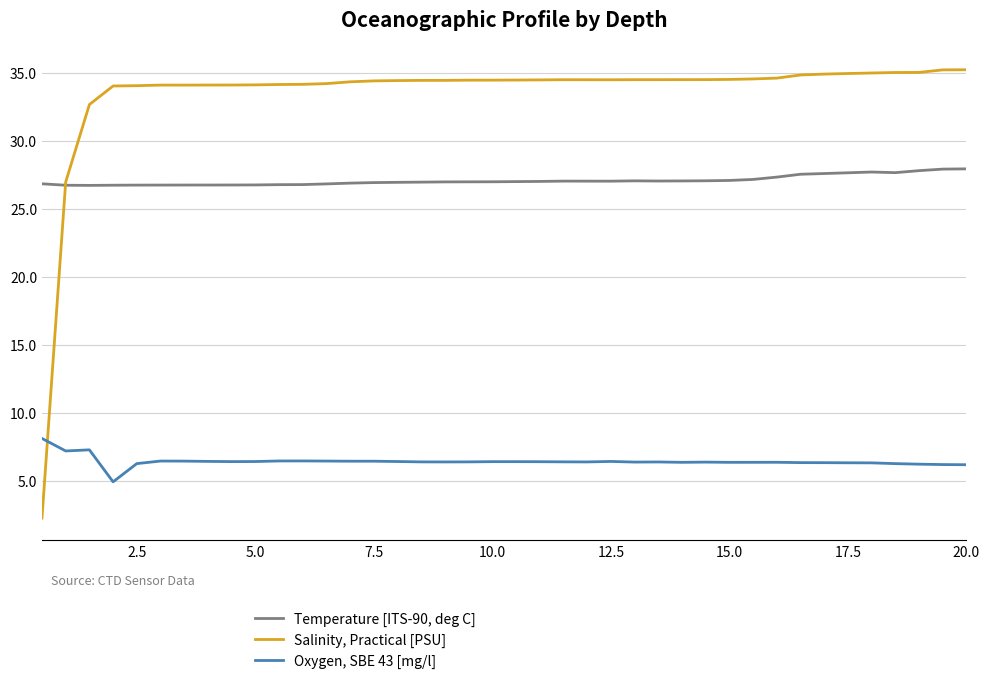

What is the lowest value of the Salinity, Practical [PSU] series?

2.3